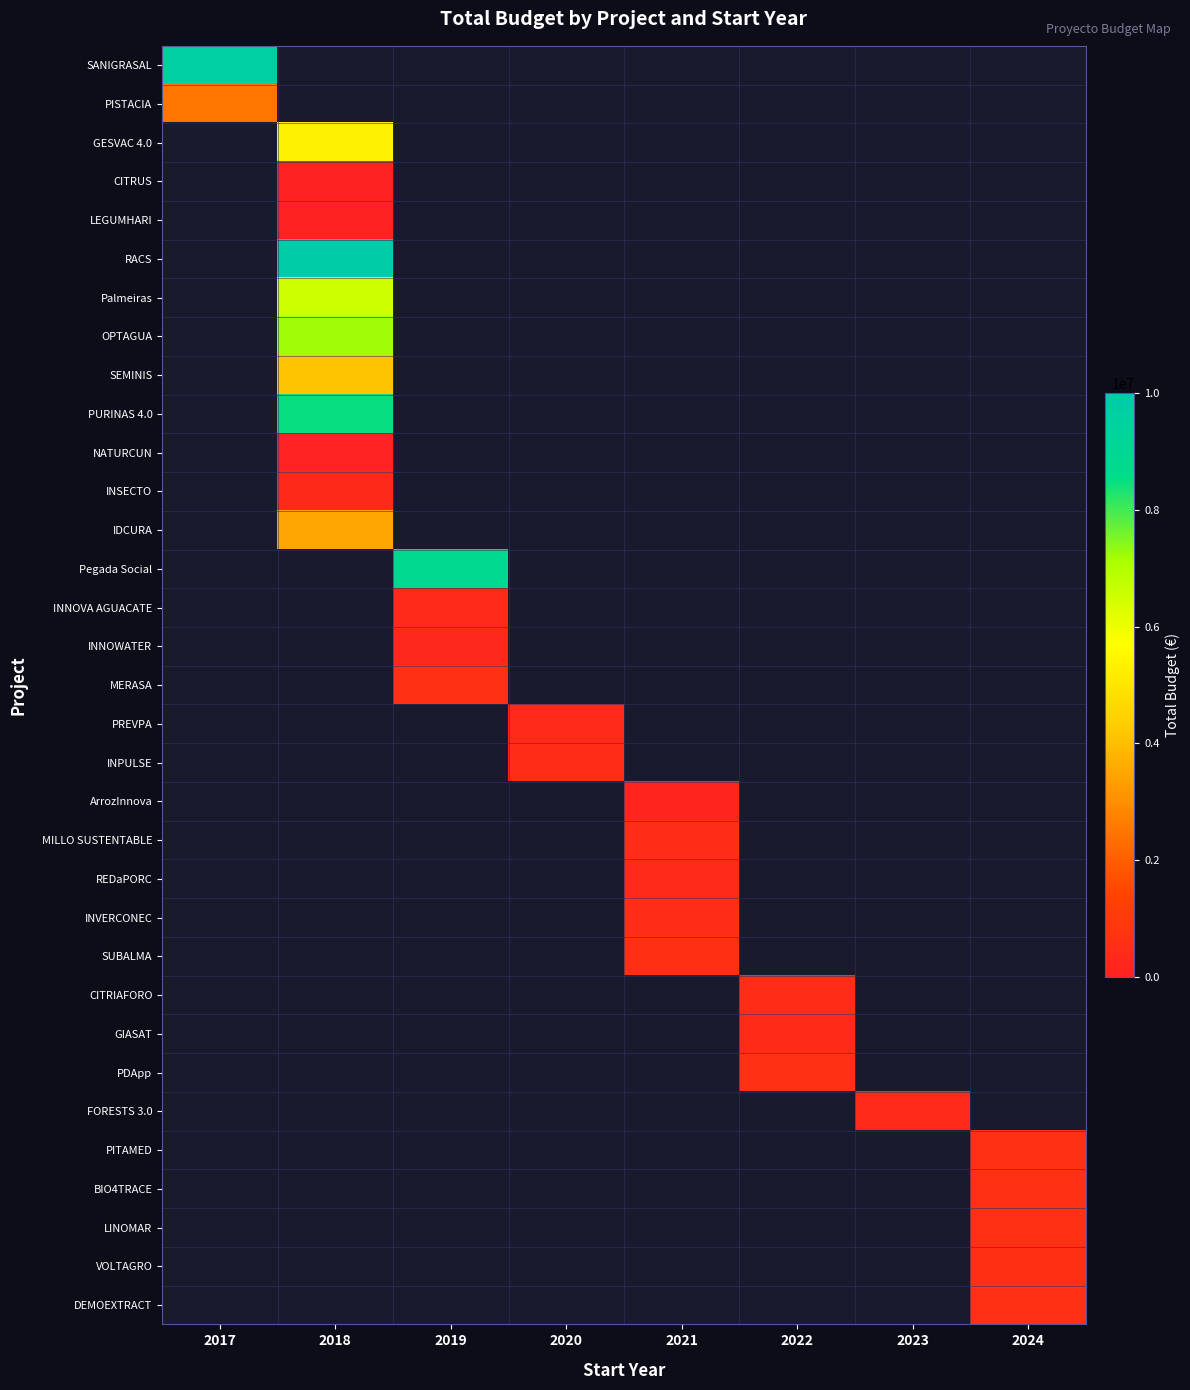

What is the maximum value shown in the chart?

9847932.0